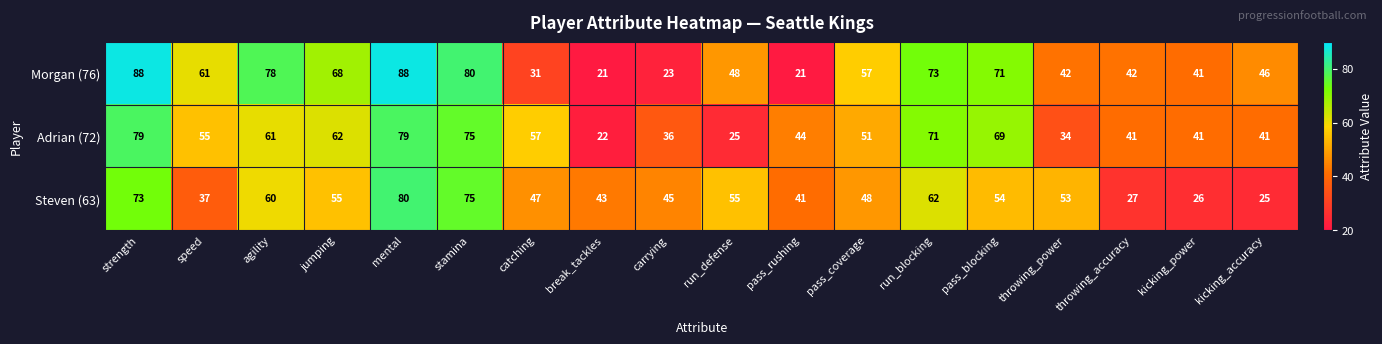

The value of Steven (63) at pass_blocking is 25. True or false?

False